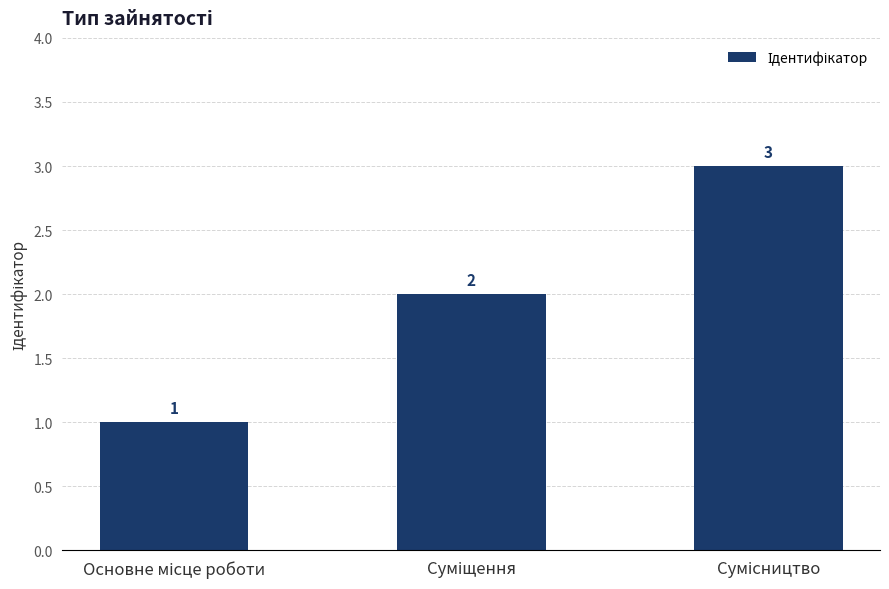

What is the maximum value shown in the chart?

3